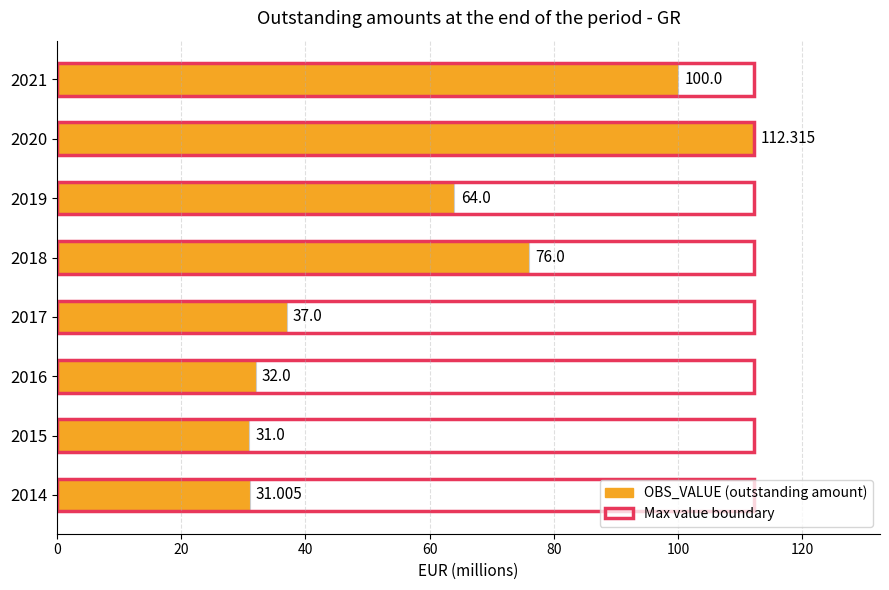

What is the value of the 1st bar from the left?

31.0